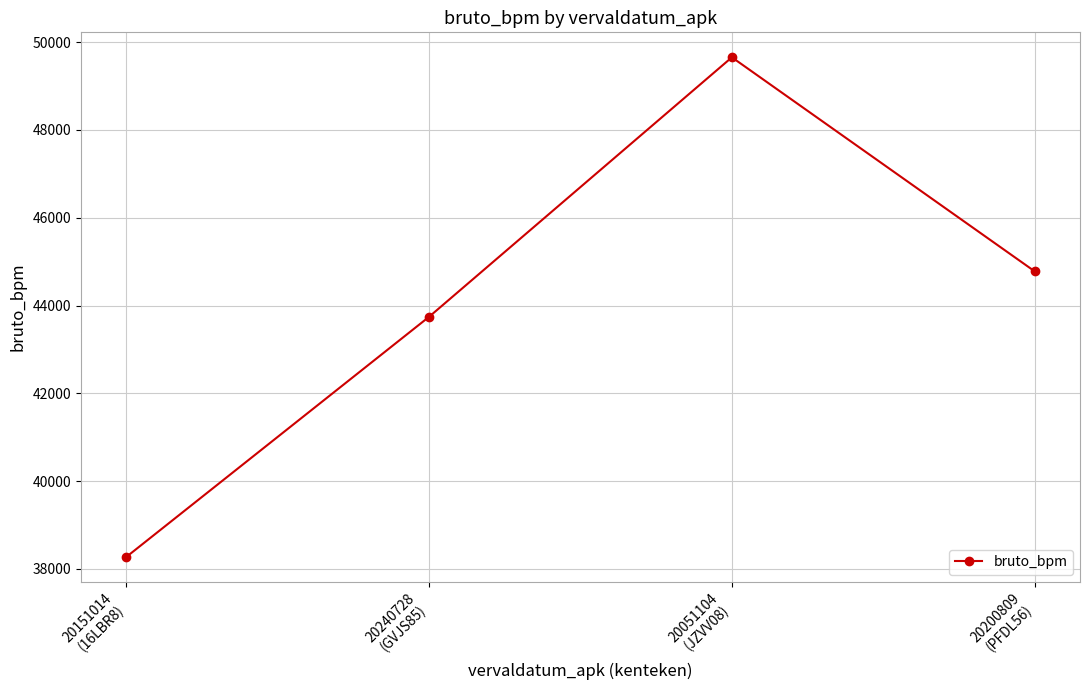

At which category does the data reach its first local peak?

20051104
(JZVV08)